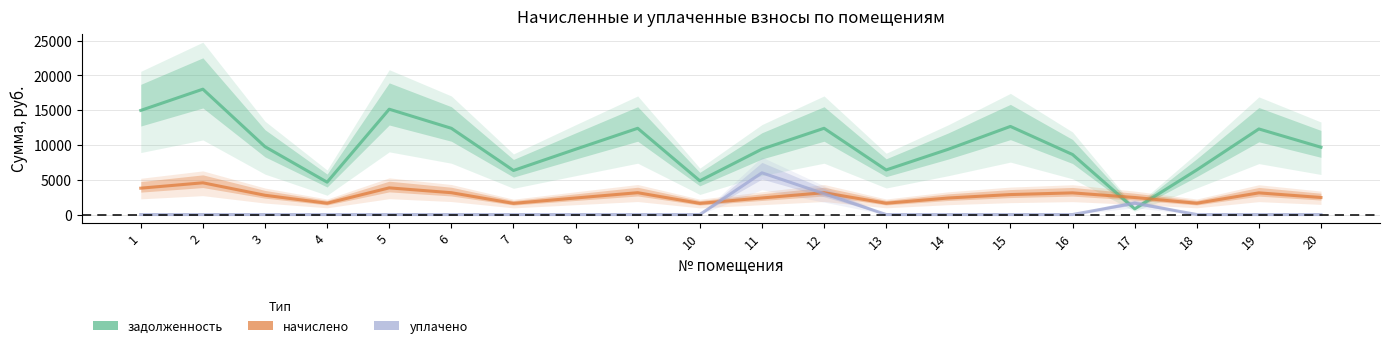

Where is the first local minimum for задолженность?

4